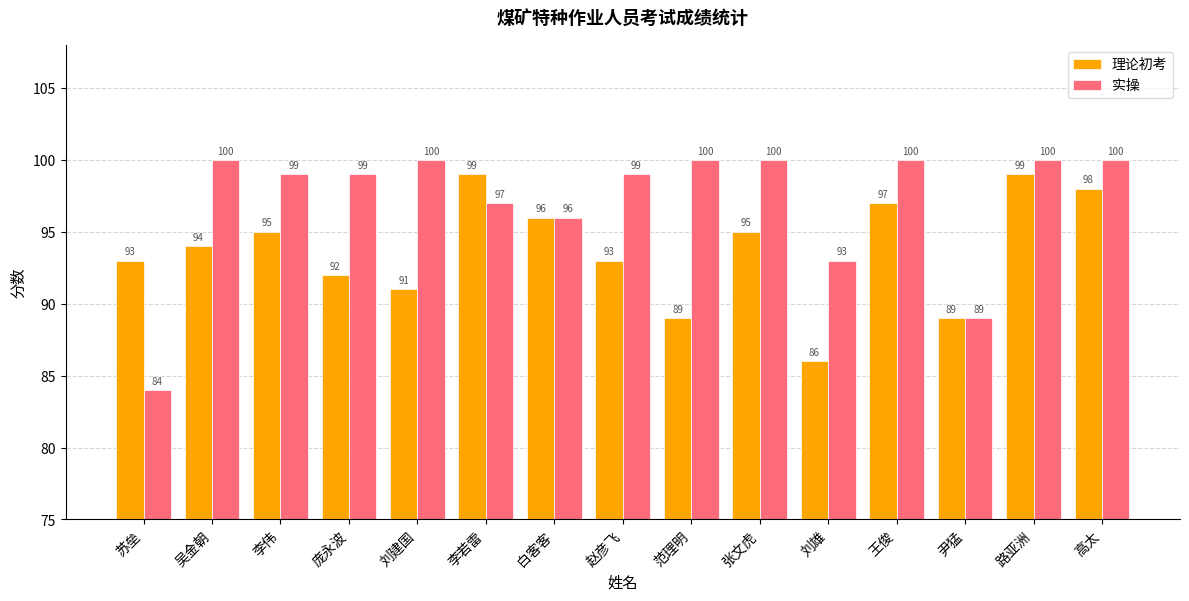

Is it true that 理论初考 equals 138 at 王俊?

False